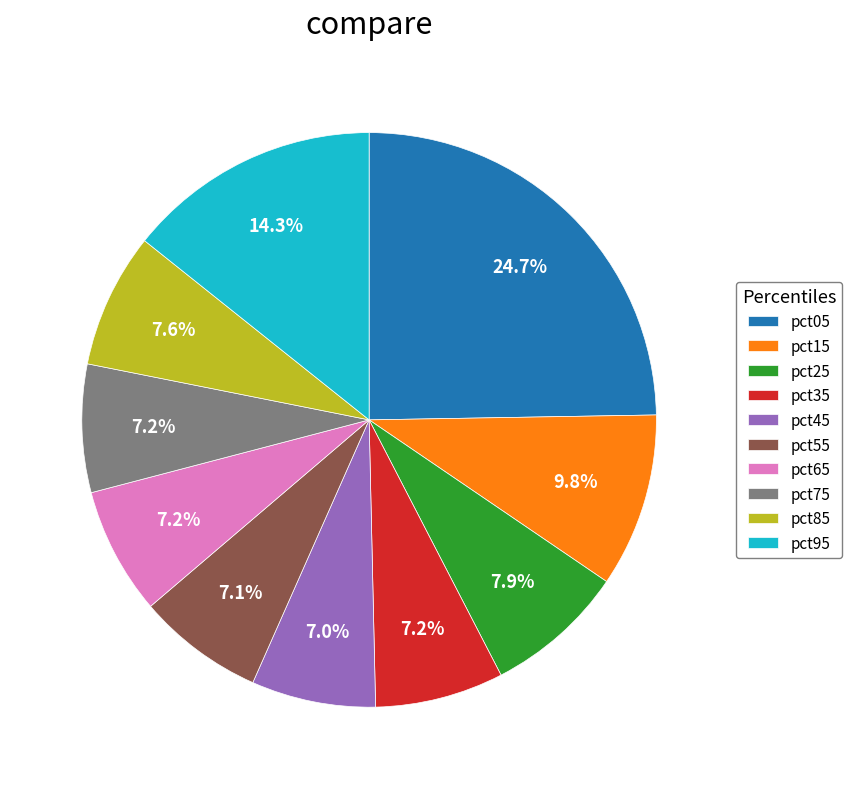

What is the largest slice in the pie chart?

pct05